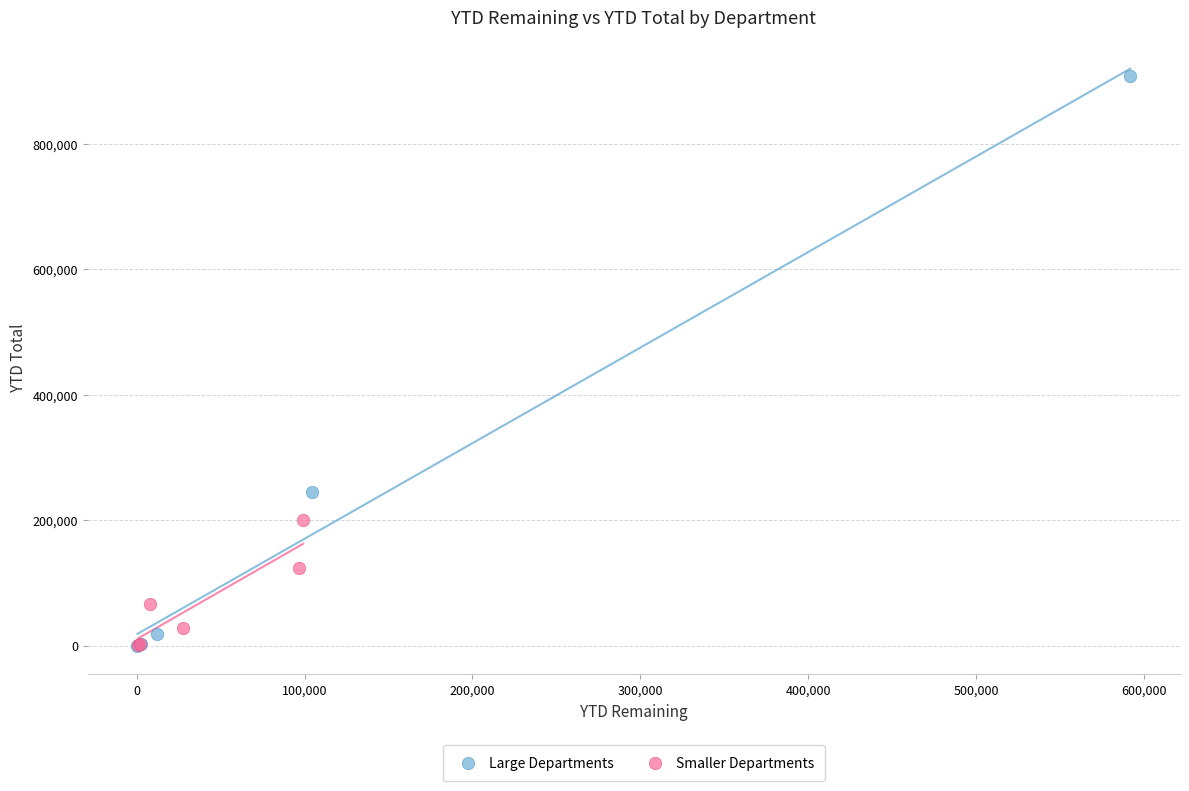

Which series reaches the maximum Y coordinate?

Large Departments